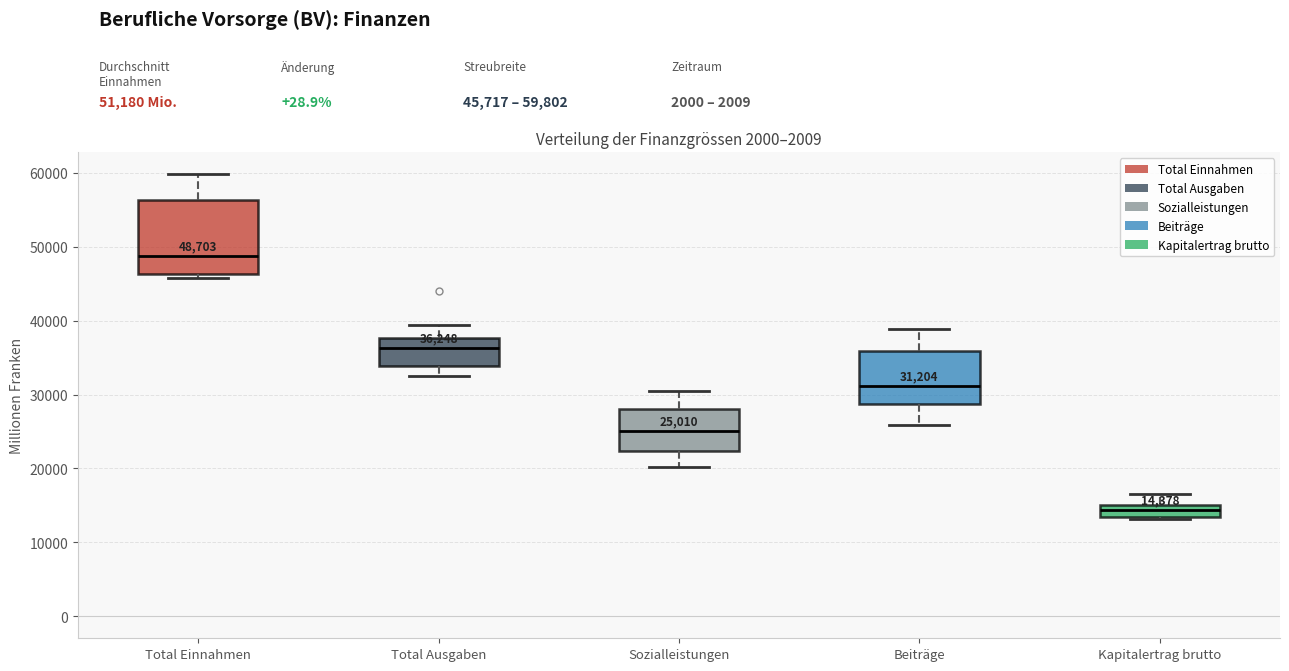

Which box has the lowest median line?

Kapitalertrag brutto